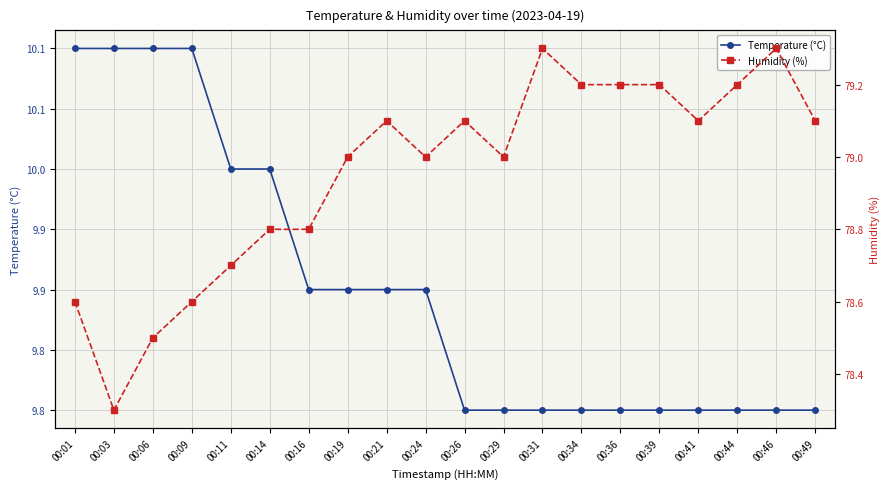

What is the difference between the second highest and minimum values in the Temperature (°C) series?

0.3